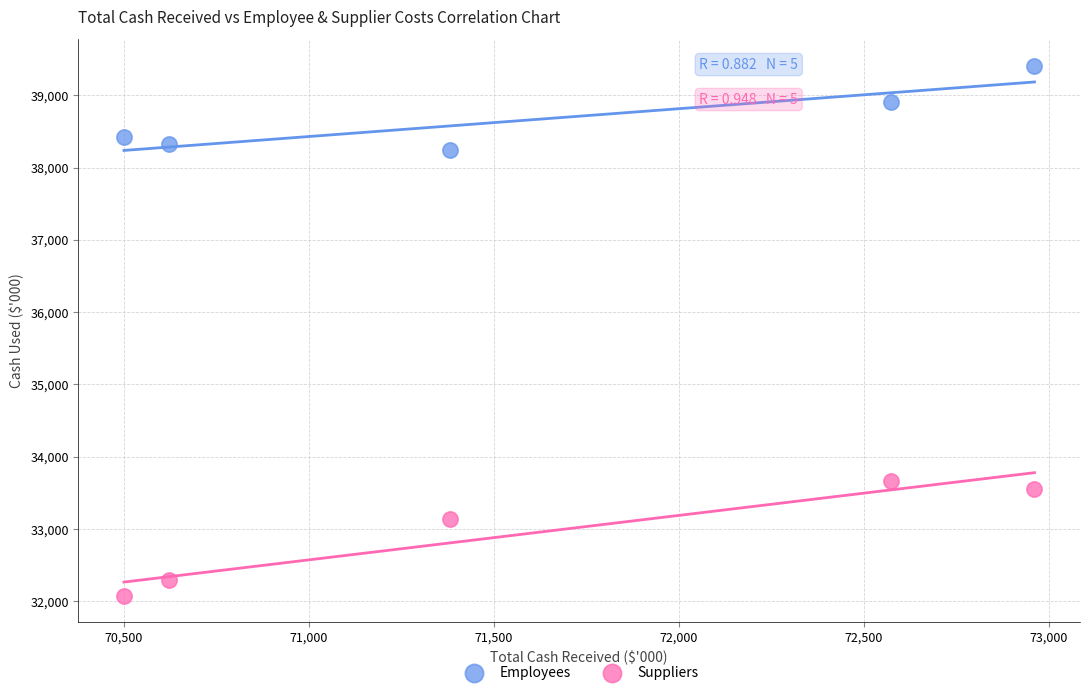

Across all data points, what is the average Y value?

35804